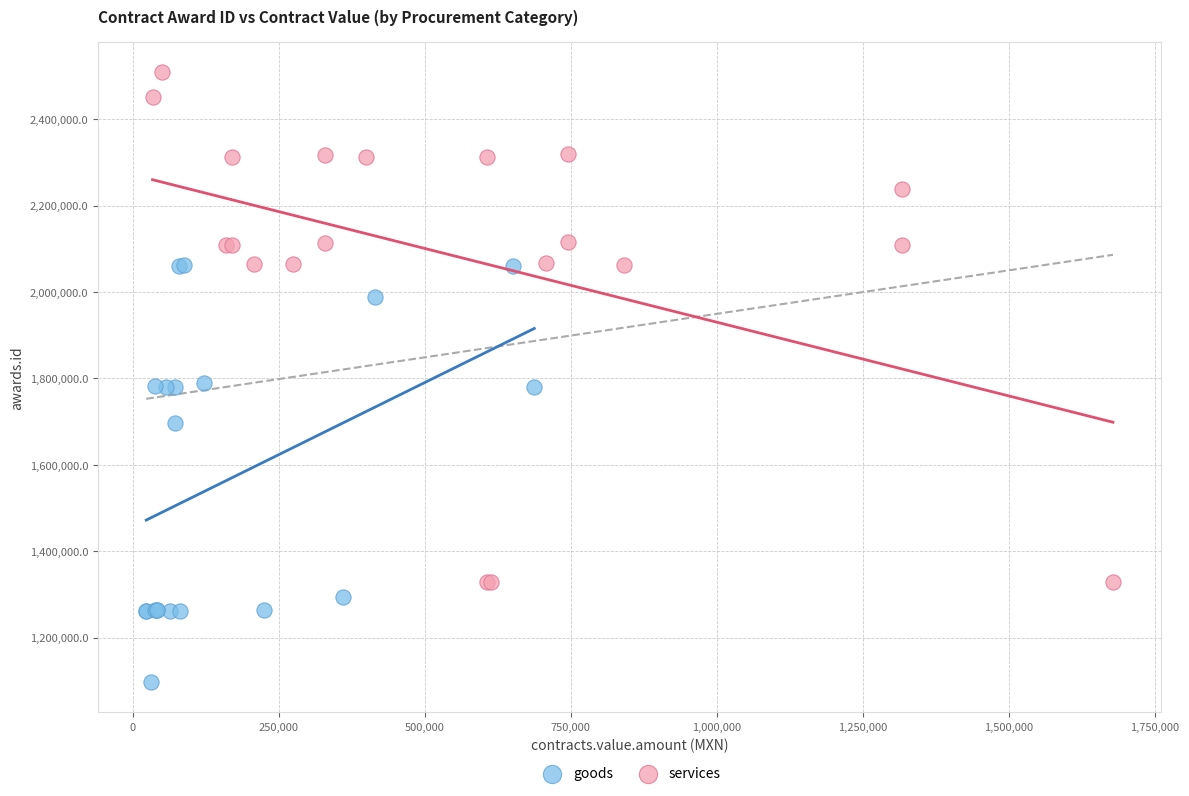

Which series contains the highest Y value?

services